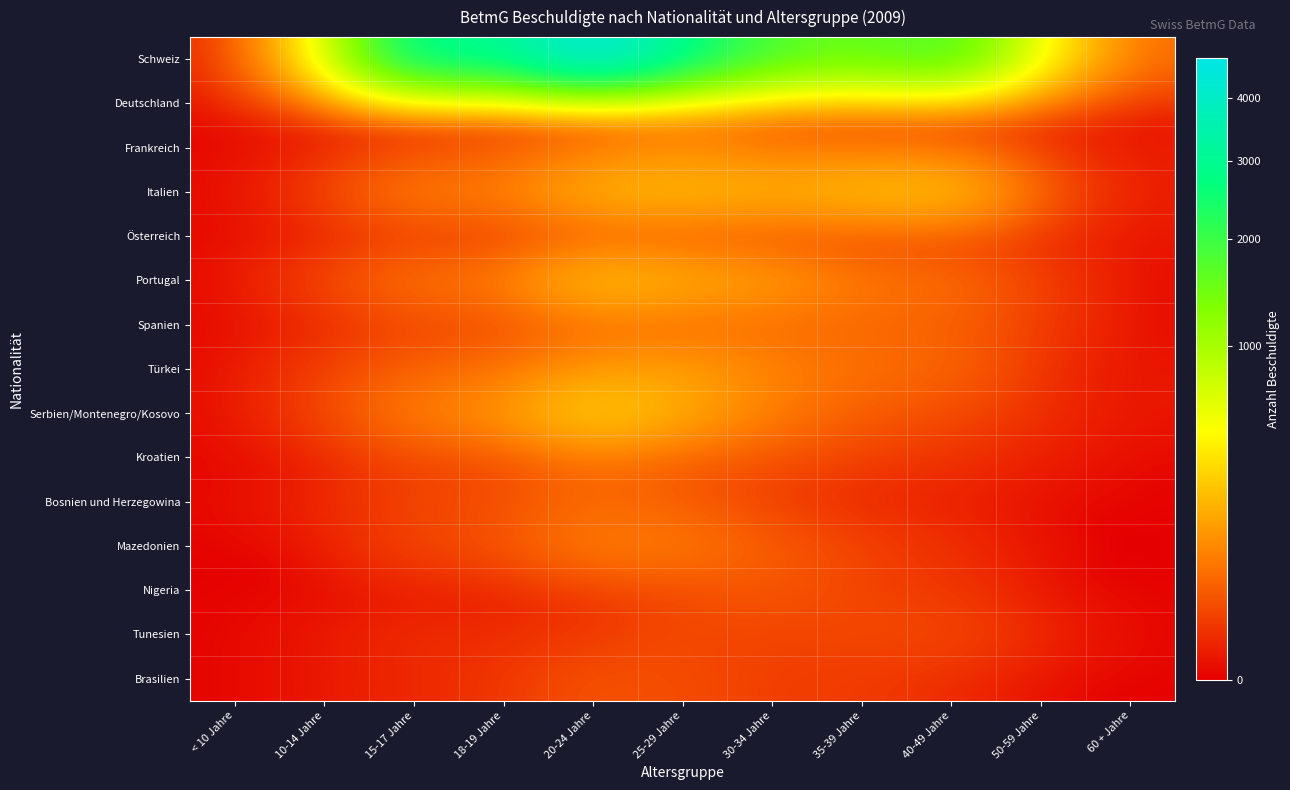

What is the spread (max minus min) of values at 30-34 Jahre?

1722